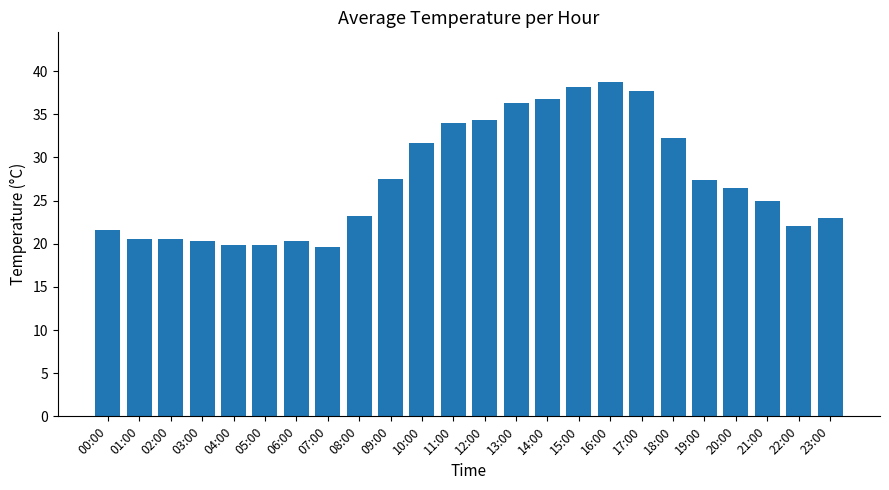

At which label does the data first exceed 26?

09:00